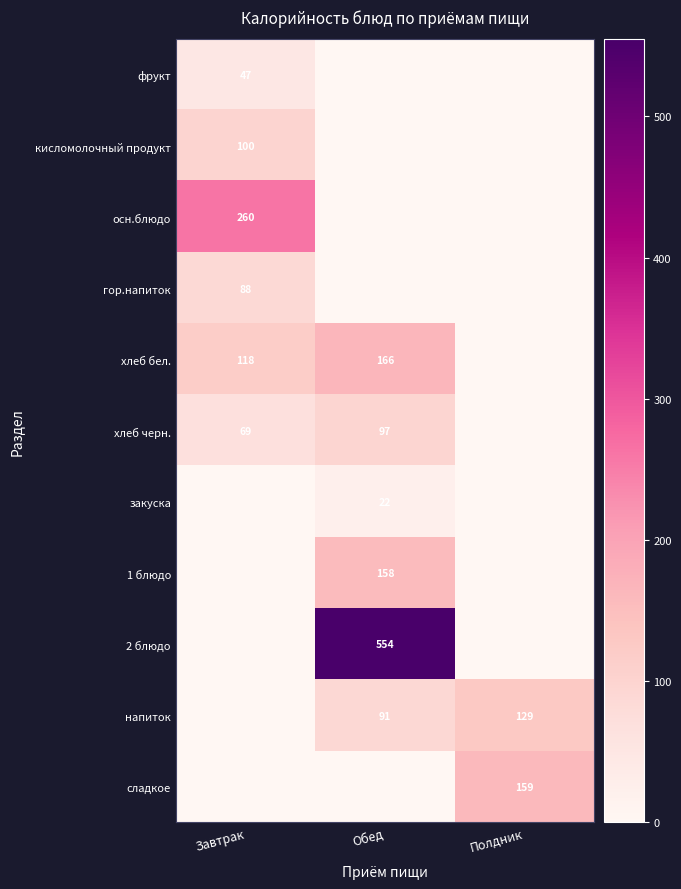

The value of сладкое at Полдник is 85. True or false?

False